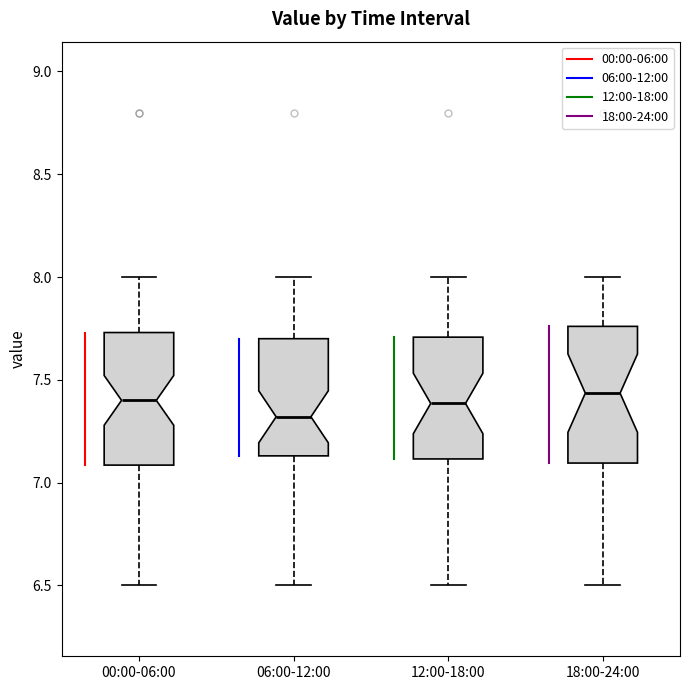

Reading left to right, transcribe this box plot: for each box, give where its median line is, the range the box spans, and where its two whiskers end, as read against the y-axis. The values are not printed on the chart, so give them approximately, as read against the axis.

00:00-06:00: median 7.40, box 7.10 to 7.75, whiskers 6.50 to 8.00
06:00-12:00: median 7.30, box 7.15 to 7.70, whiskers 6.50 to 8.00
12:00-18:00: median 7.40, box 7.10 to 7.70, whiskers 6.50 to 8.00
18:00-24:00: median 7.45, box 7.10 to 7.75, whiskers 6.50 to 8.00